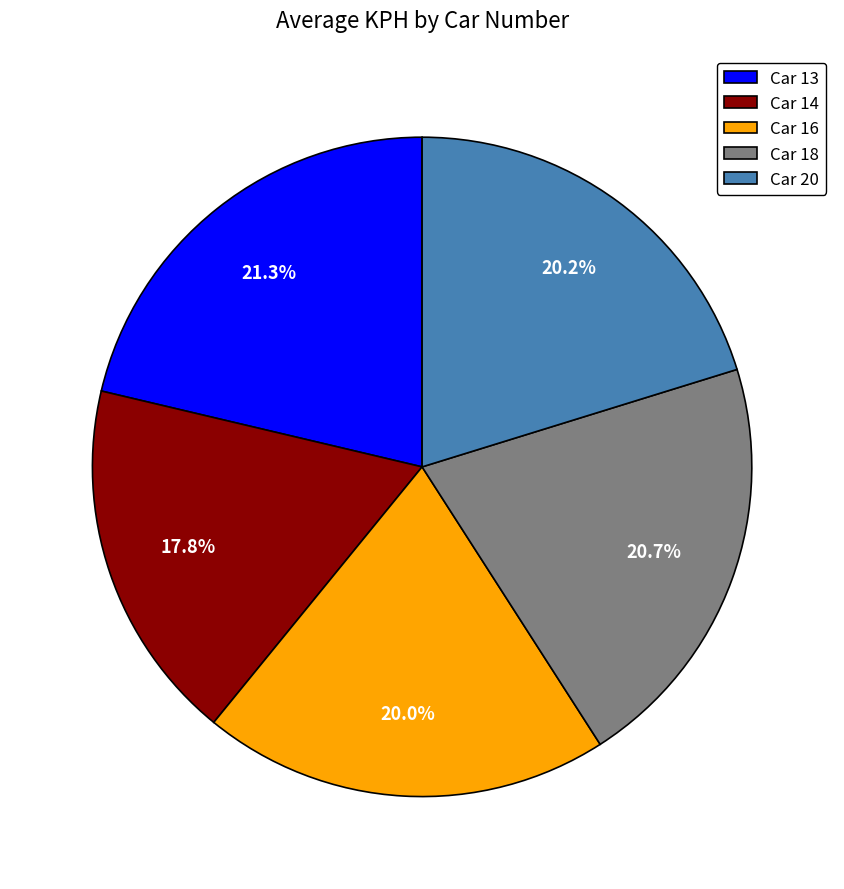

Which slice is the largest?

Car 13